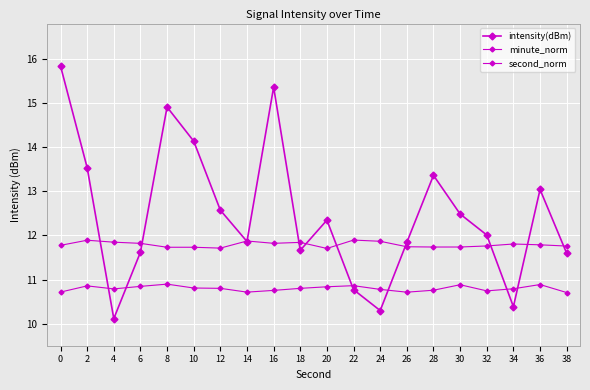

True or false: second_norm has a value of 10.8 at 10.

True